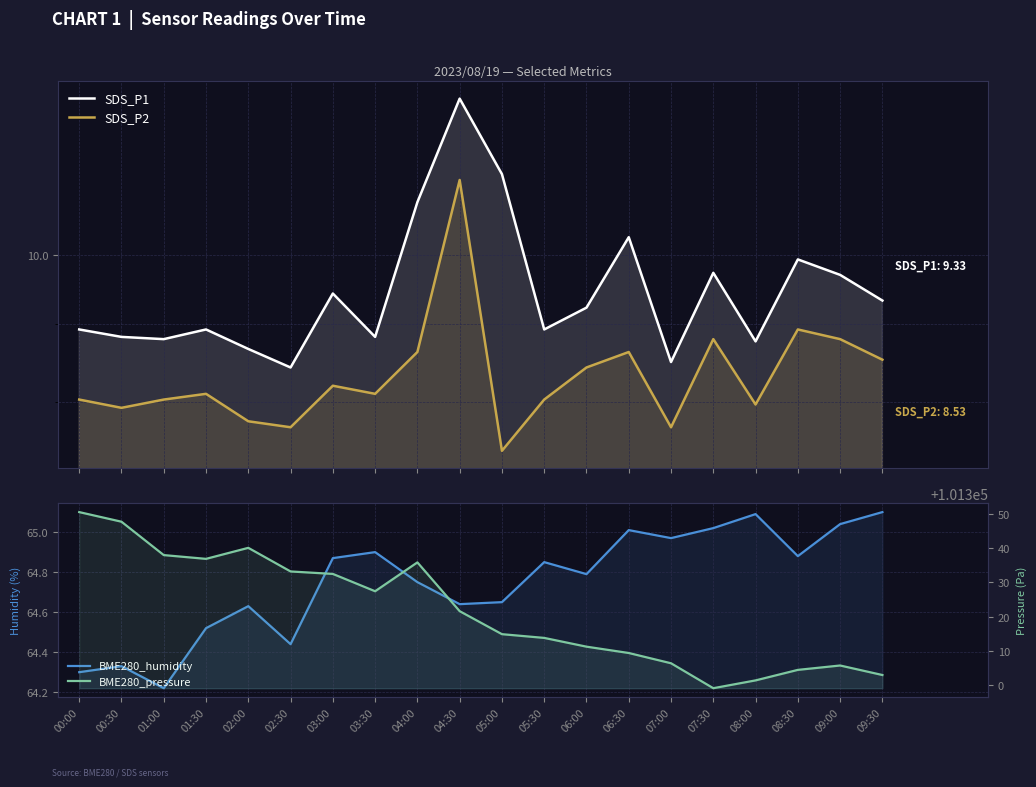

True or false: BME280_pressure and SDS_P1 intersect in this chart.

False